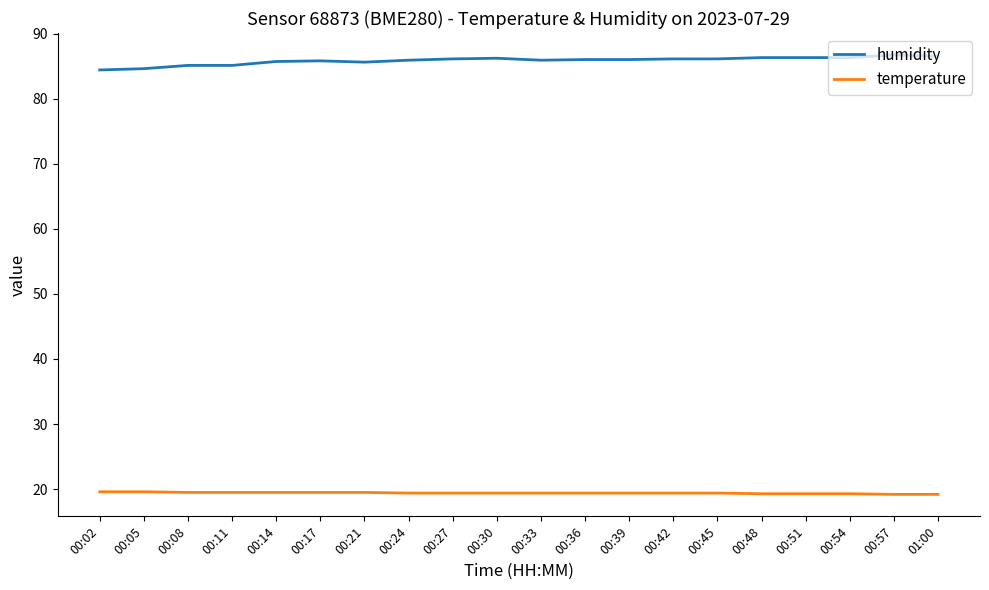

What is the maximum value shown in the chart?

86.7